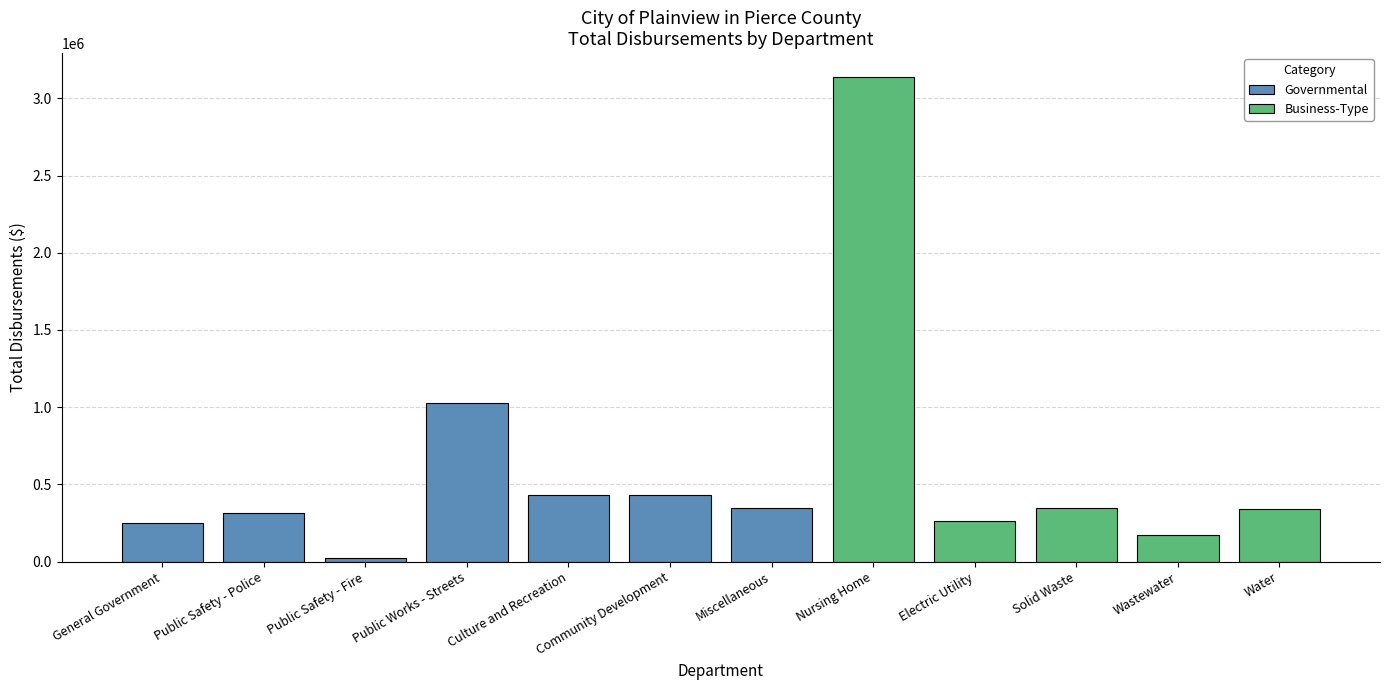

Rank the categories by value from highest to lowest.

Nursing Home, Public Works - Streets, Community Development, Culture and Recreation, Miscellaneous, Solid Waste, Water, Public Safety - Police, Electric Utility, General Government, Wastewater, Public Safety - Fire